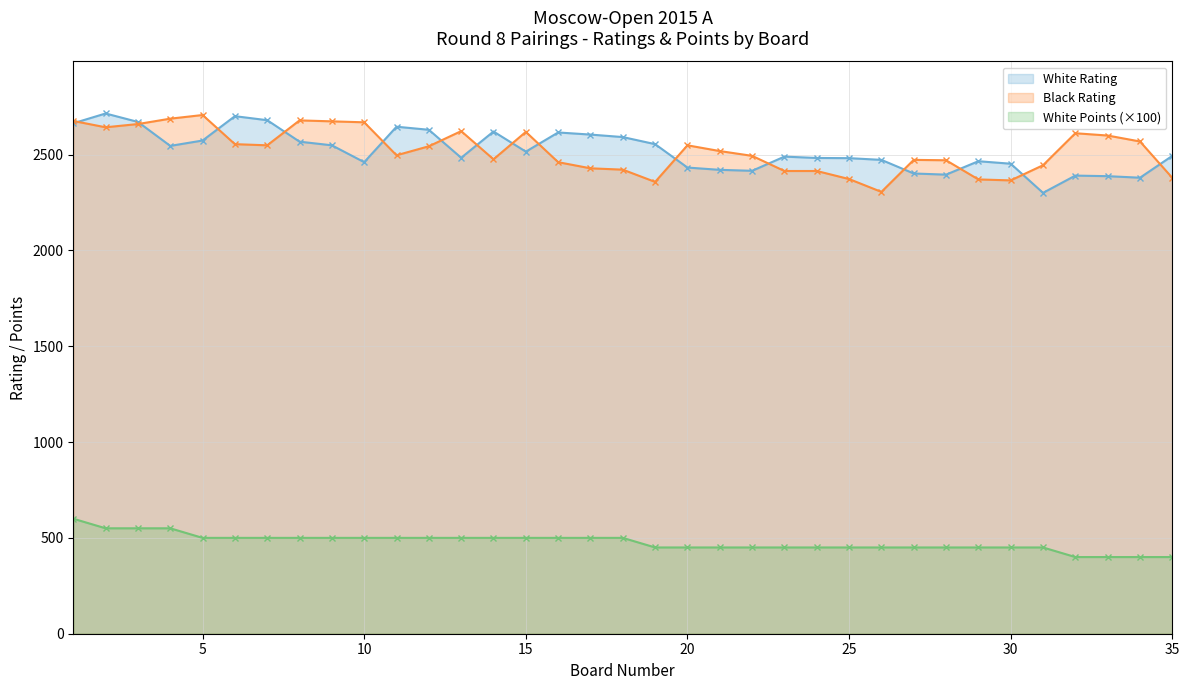

What is the average value of the White Points series?

477